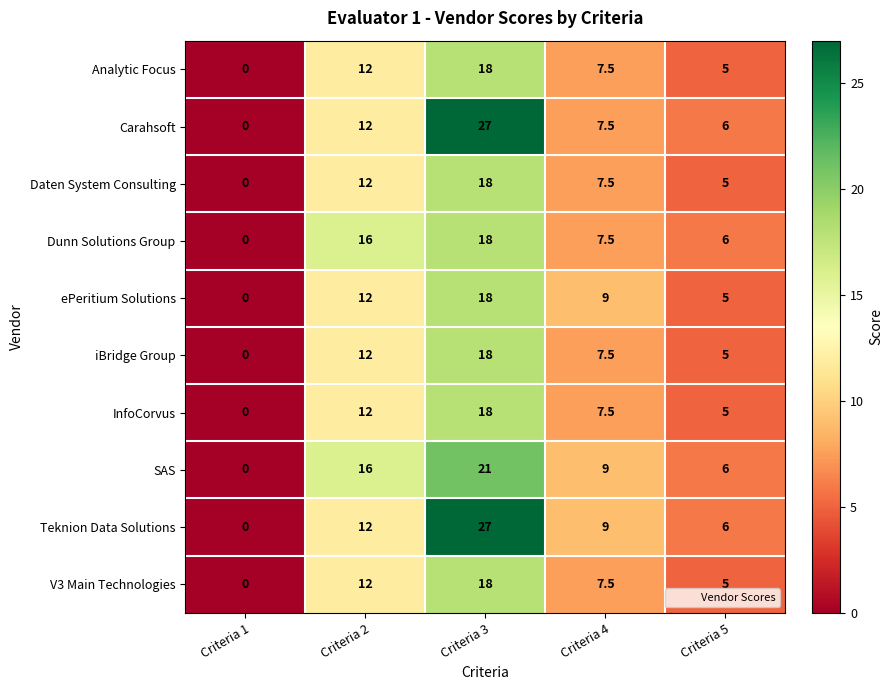

Is the value of InfoCorvus at Criteria 3 greater than the value of Carahsoft at Criteria 2?

Yes